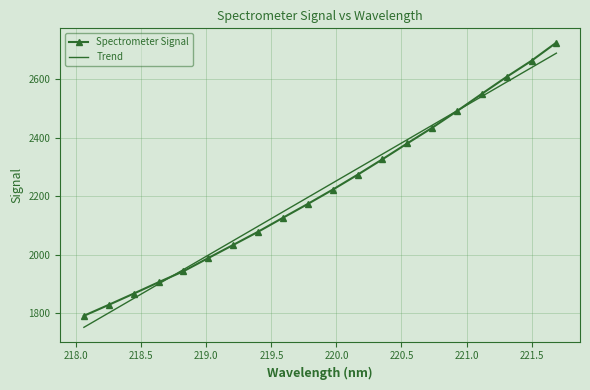

What is the greatest value displayed?

2725.4